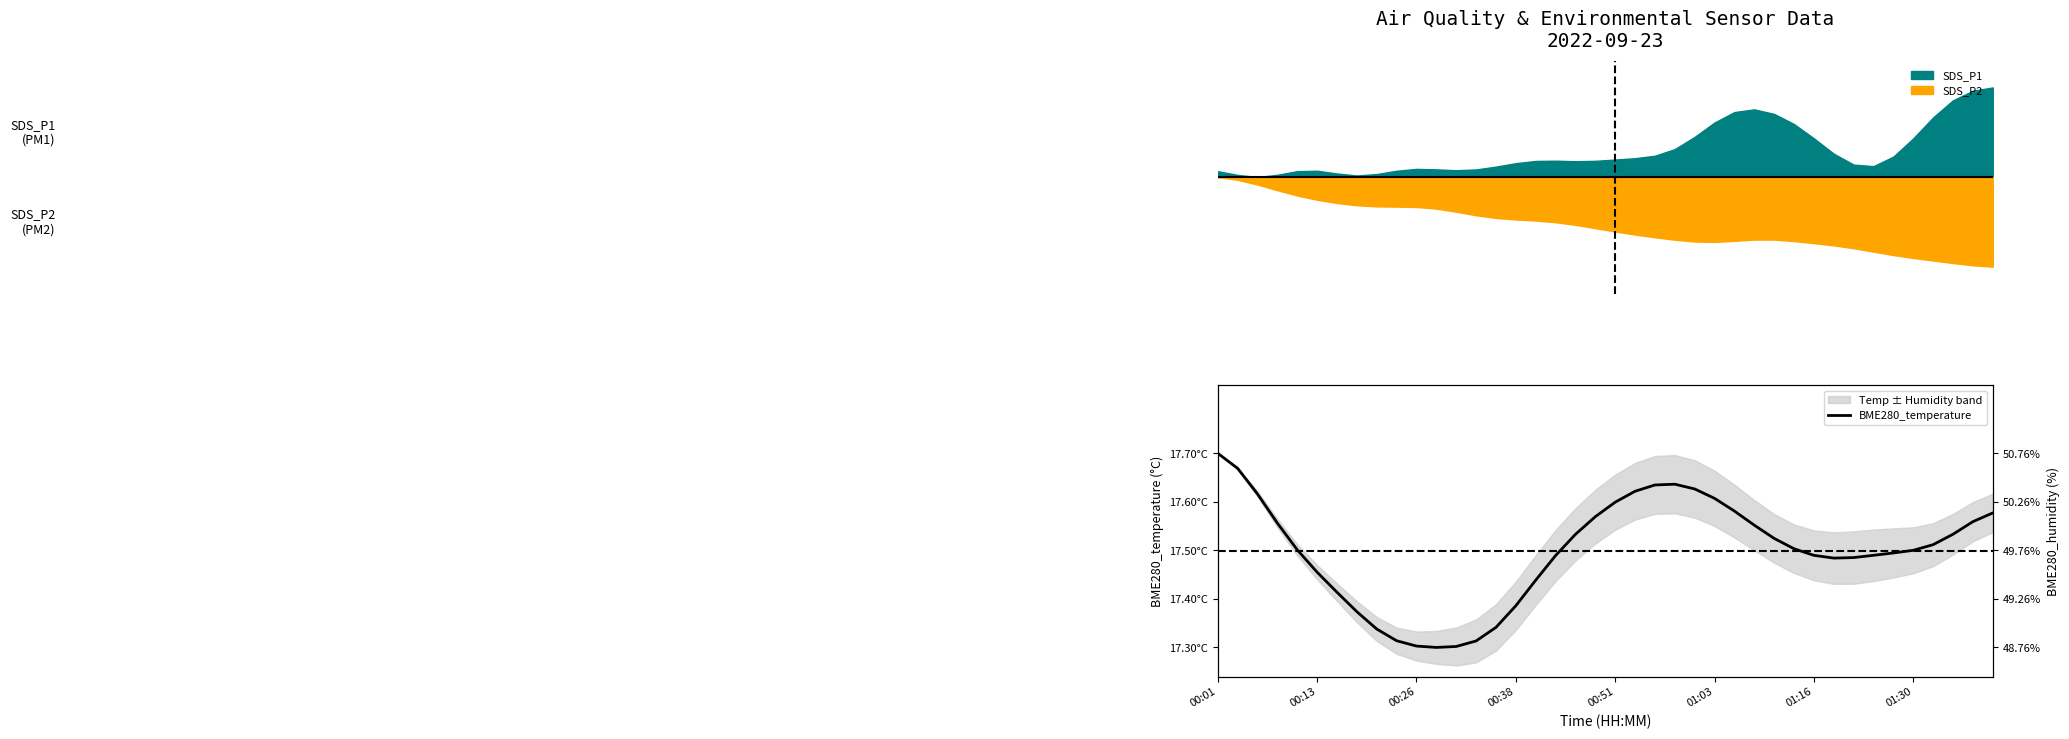

At which category does the chart reach its peak across all series?

00:01